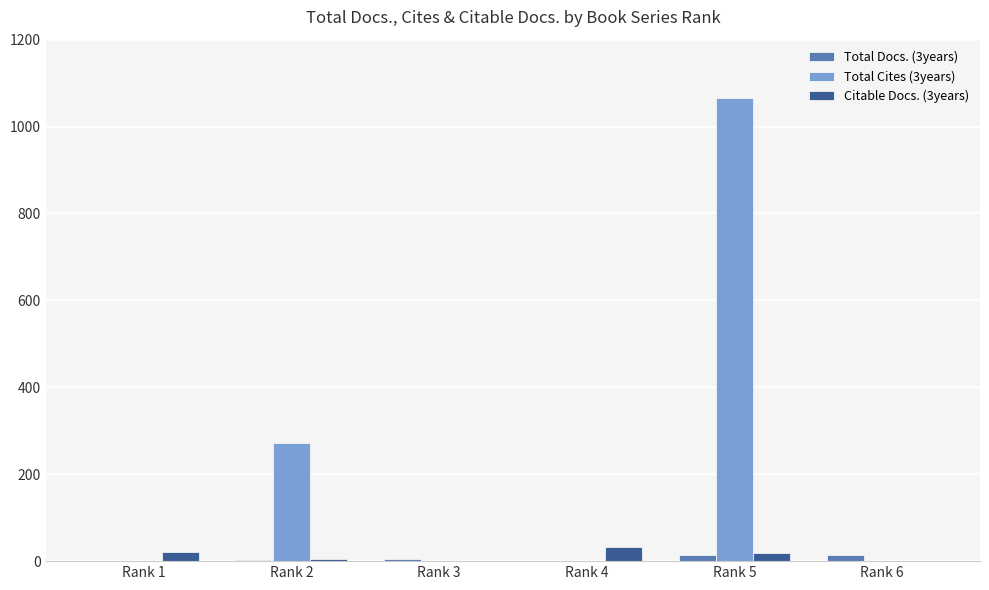

At which category does the chart reach its peak across all series?

Rank 5